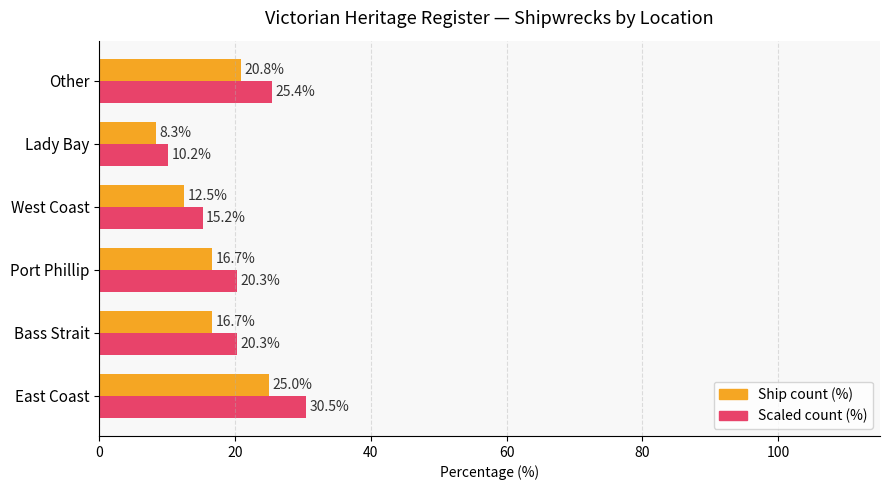

What is the maximum value shown in the chart?

30.5